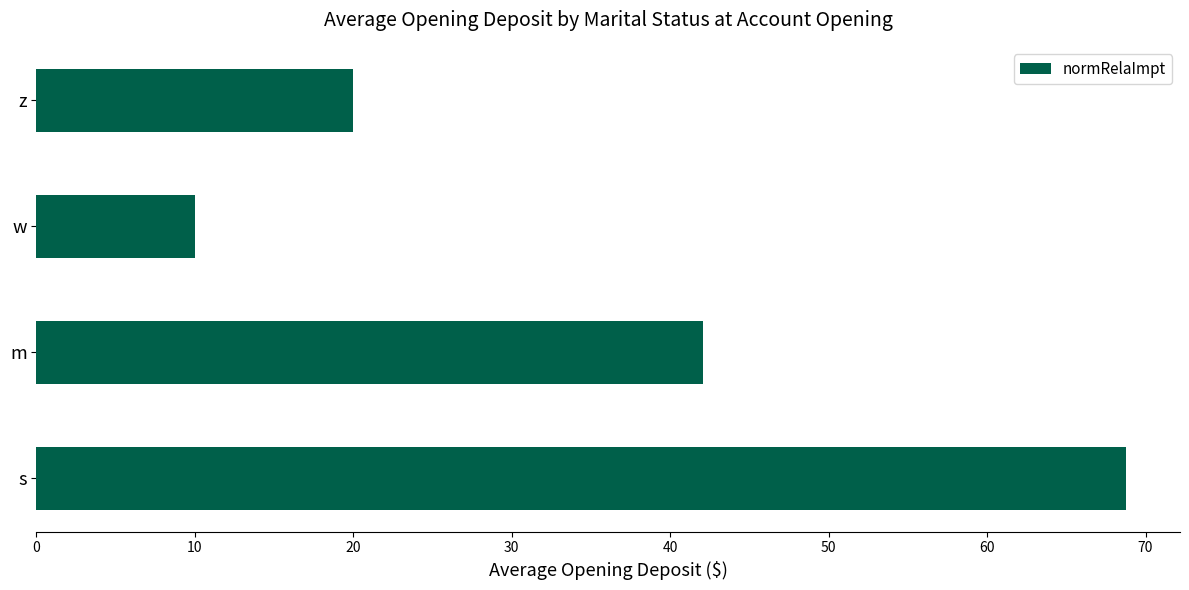

Approximately how many times larger is the value at z compared to w?

2.0